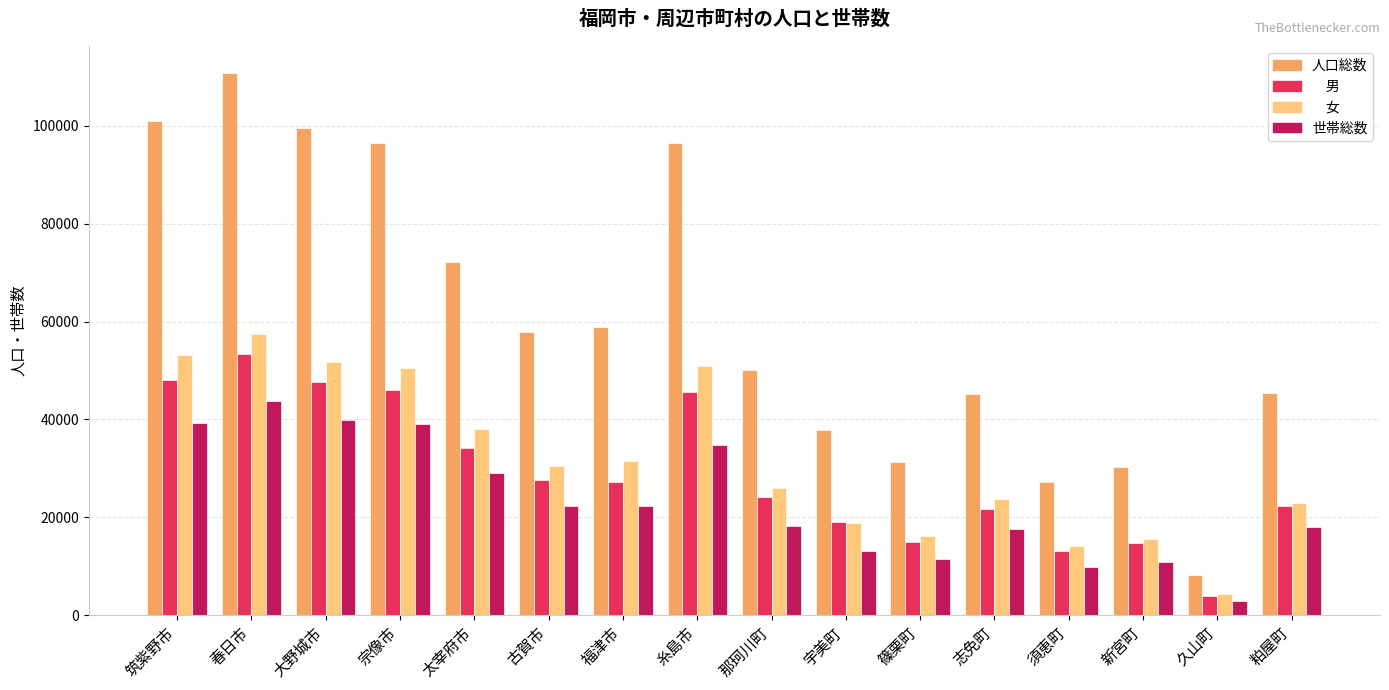

What is the difference between the highest and lowest values at 筑紫野市?

61731